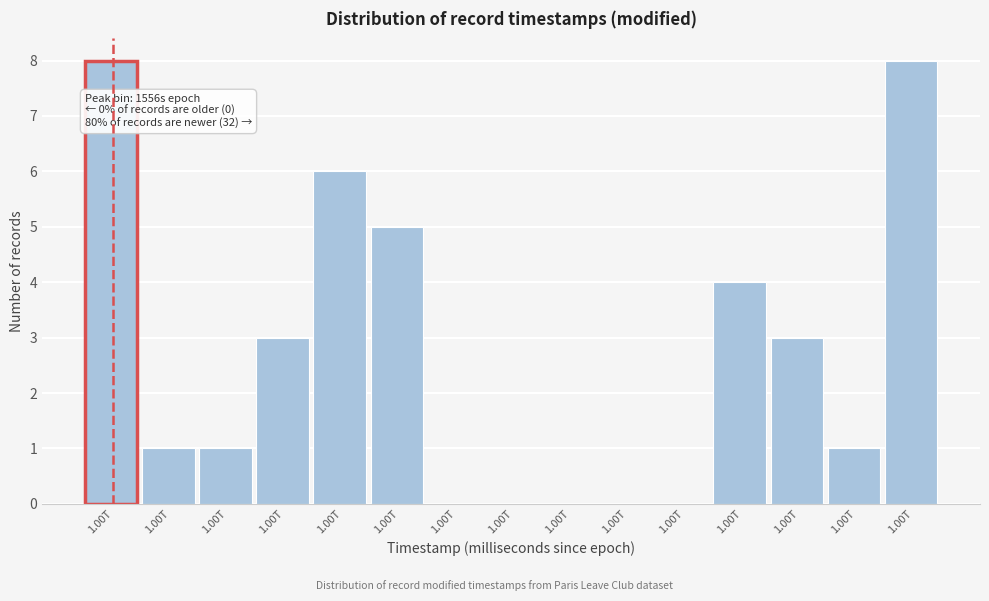

Are the bars horizontal?

No